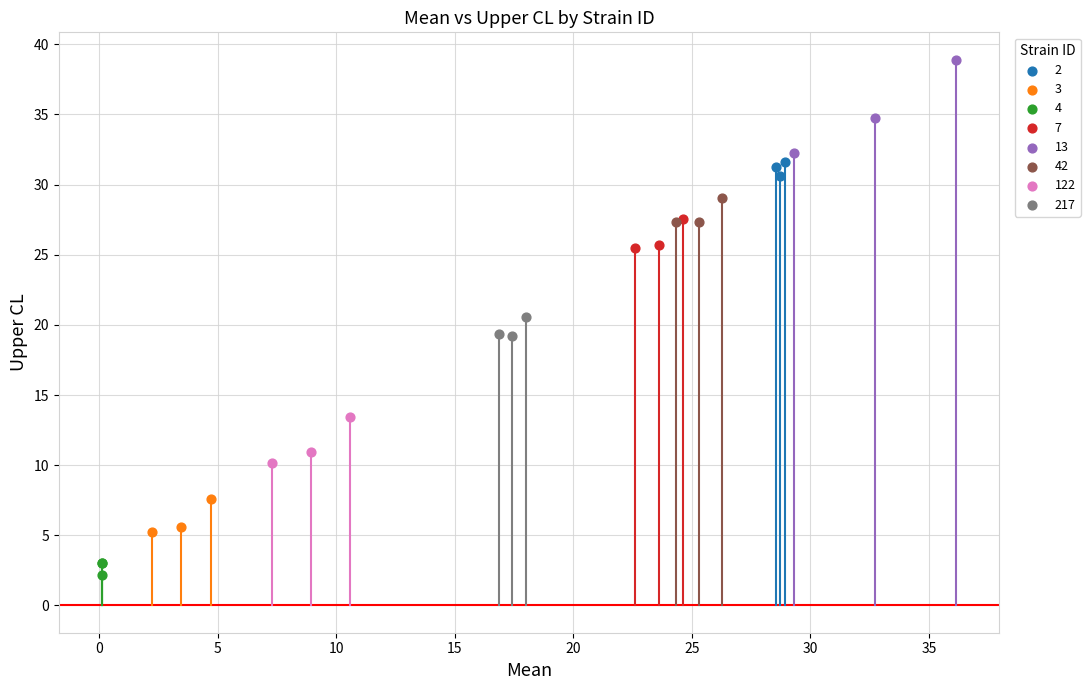

Which series contains the lowest Y value?

4